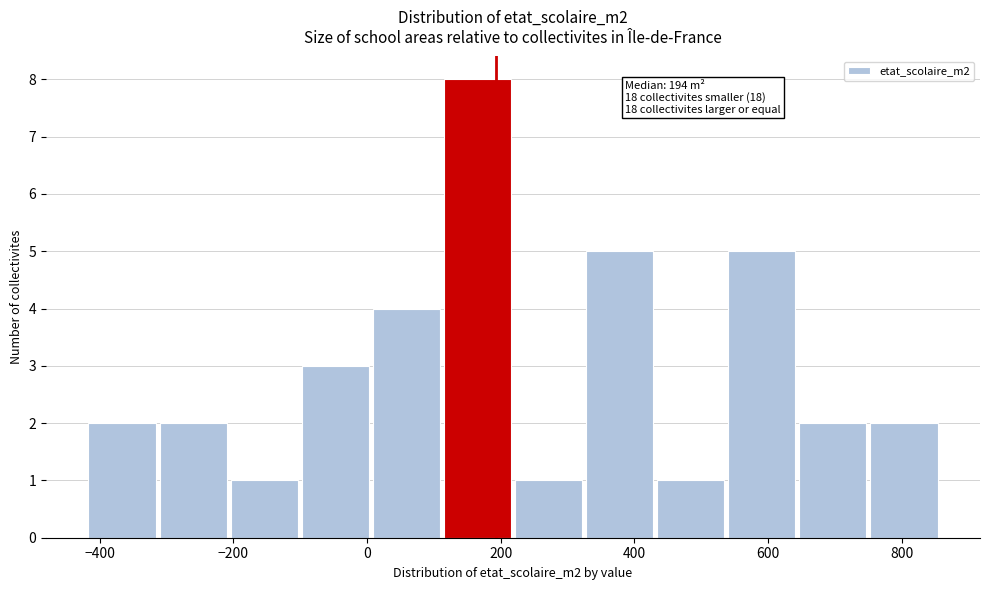

Over which range of the x-axis is the bar tallest?

120 to 220